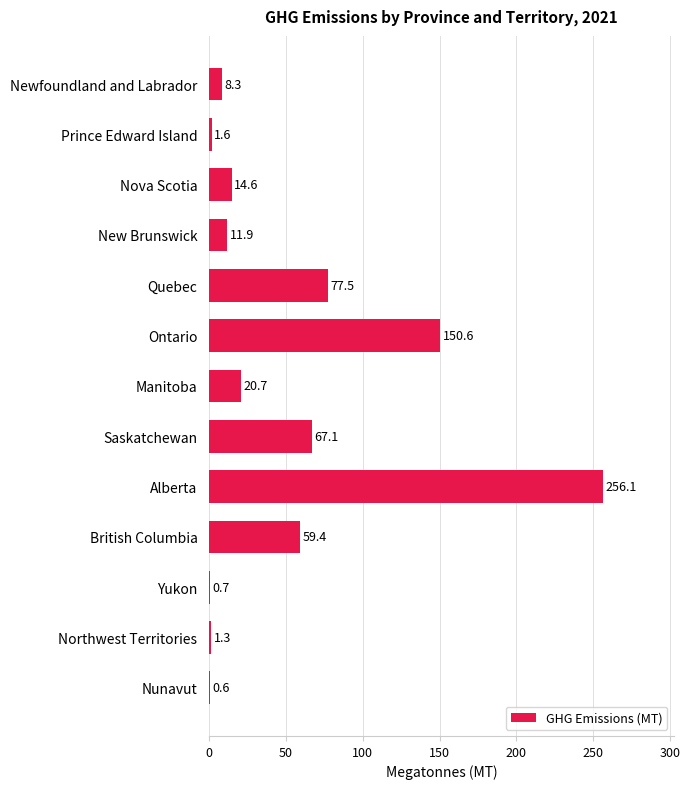

What is the sum of all values?

670.4